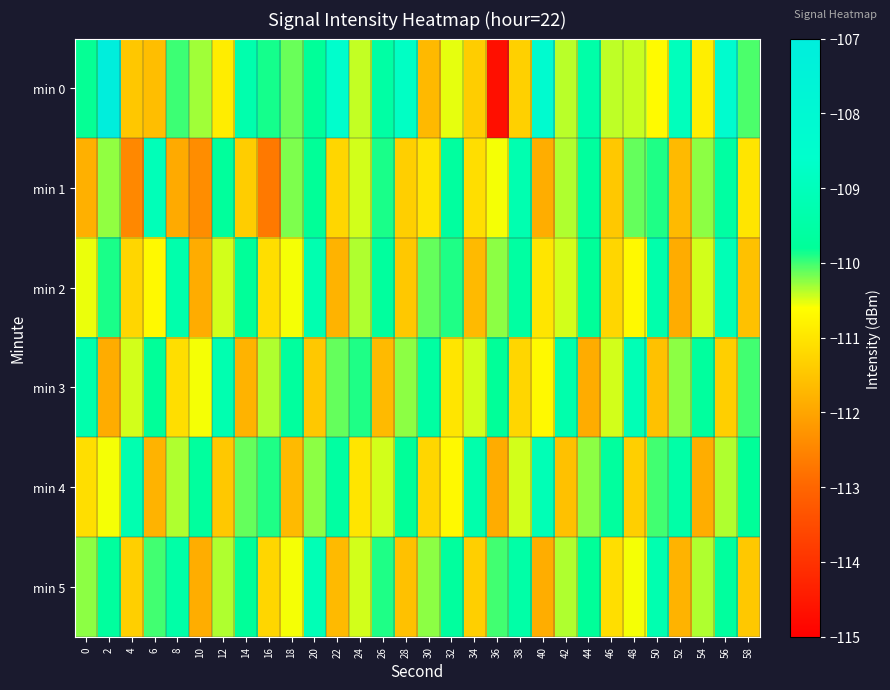

Rank the series by their maximum value, from highest to lowest.

min 0, min 1, min 2, min 3, min 4, min 5